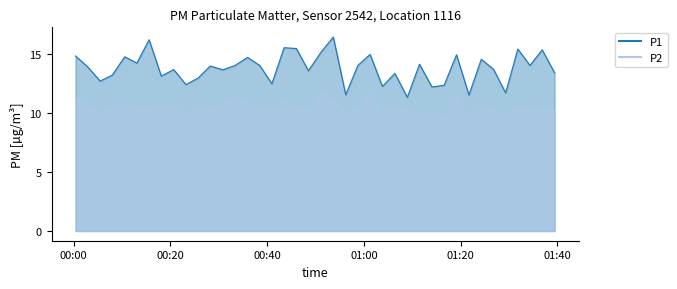

How many data points in P1 are less than 13?

11